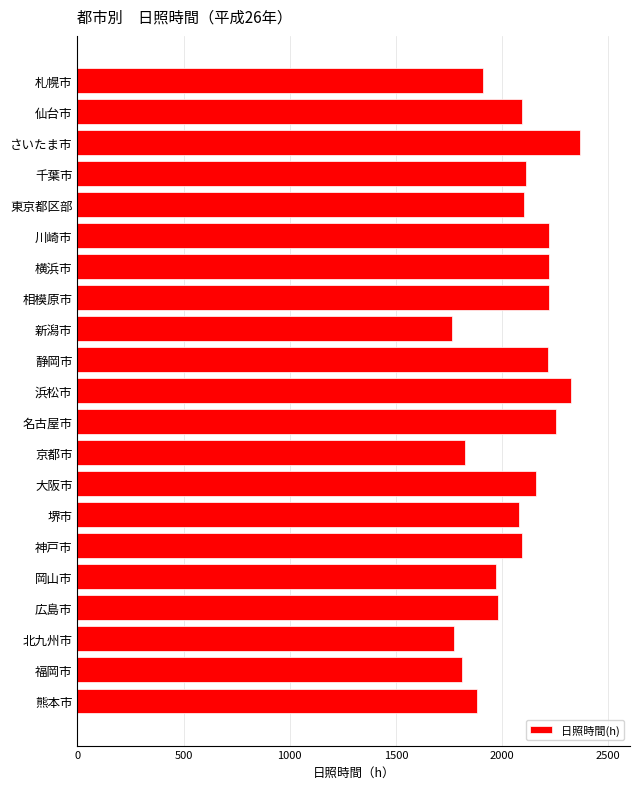

What is the sum of all values?

43395.6